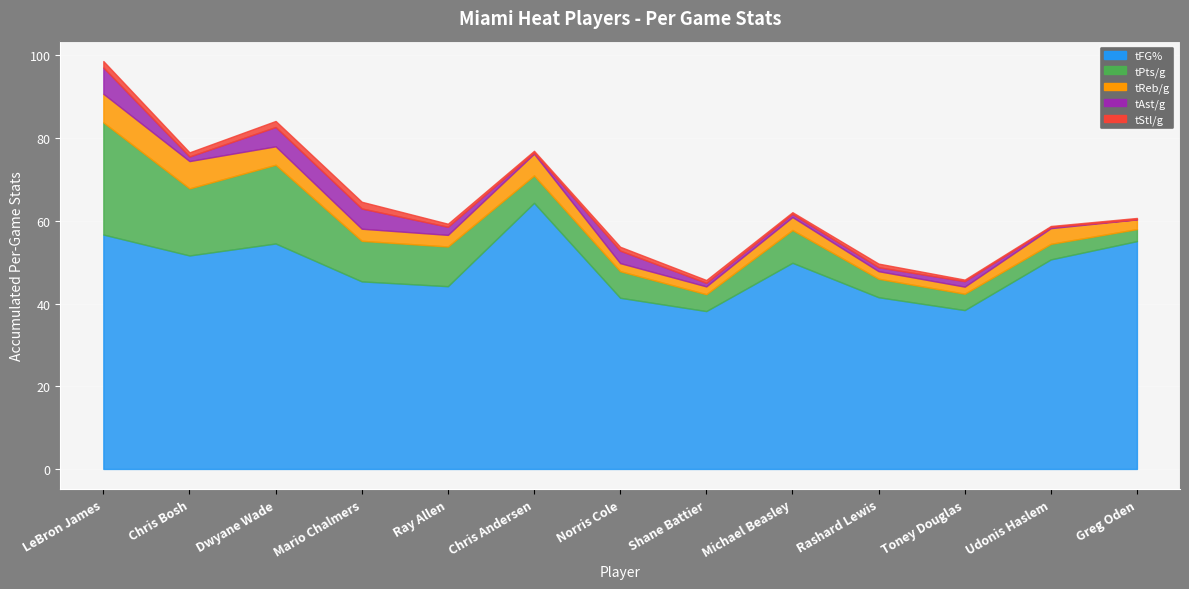

What is the average value of the tStl/g series?

0.8